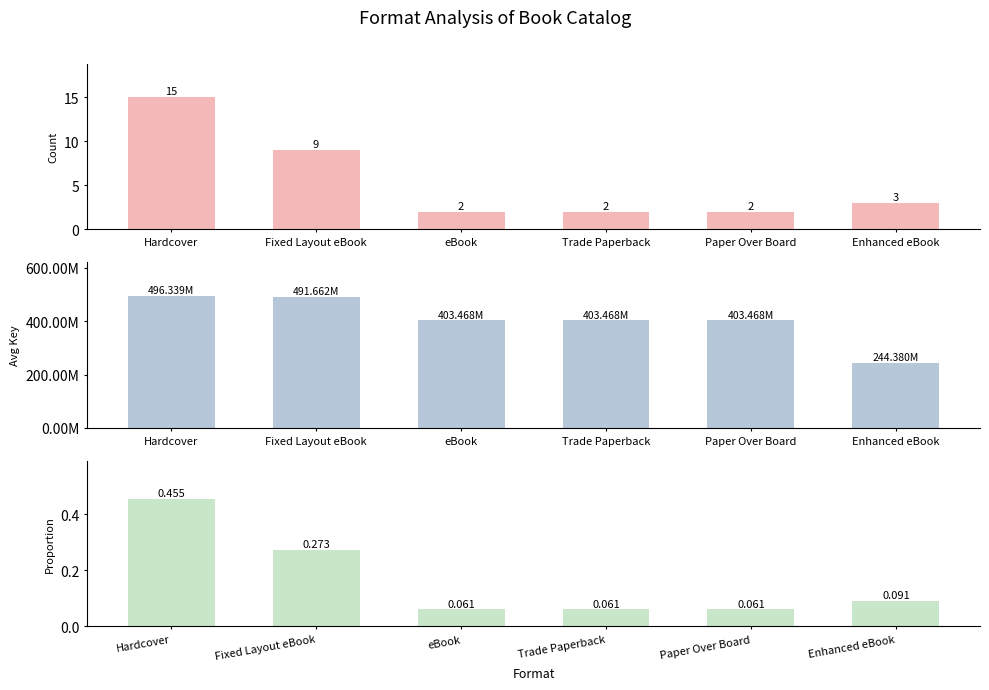

Which series has the widest spread of values?

Avg Key